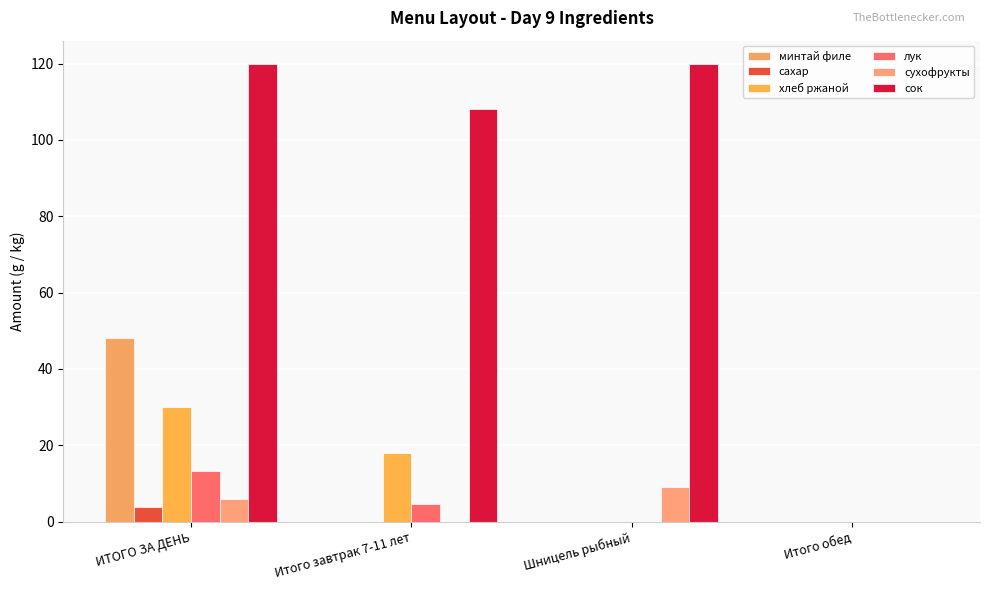

Rank the series at ИТОГО ЗА ДЕНЬ from lowest to highest value.

сахар, сухофрукты, лук, хлеб ржаной, минтай филе, сок